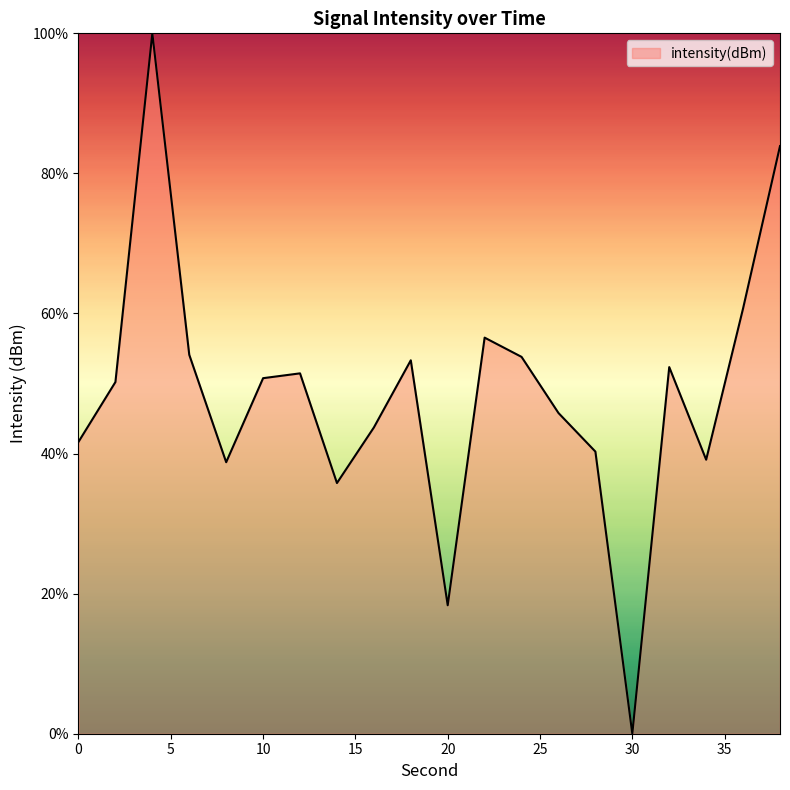

True or false: the data has more than 0 interior local peaks.

True